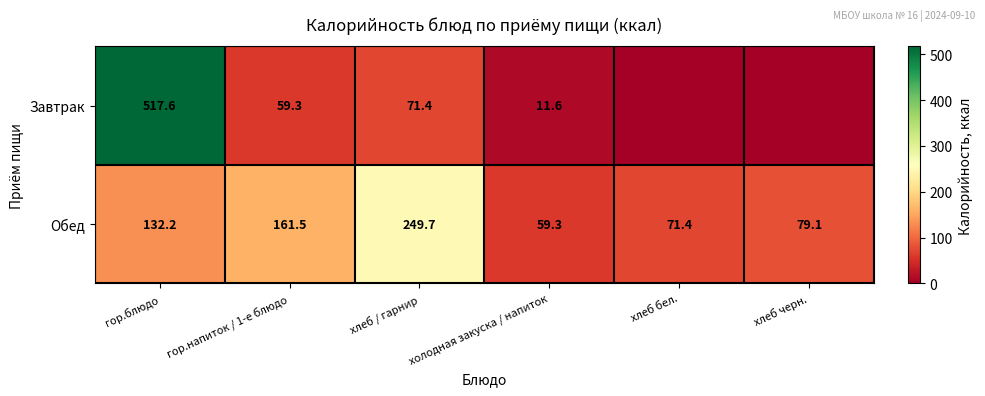

Between гор.напиток / 1-е блюдо and гор.блюдо, which is larger?

гор.блюдо